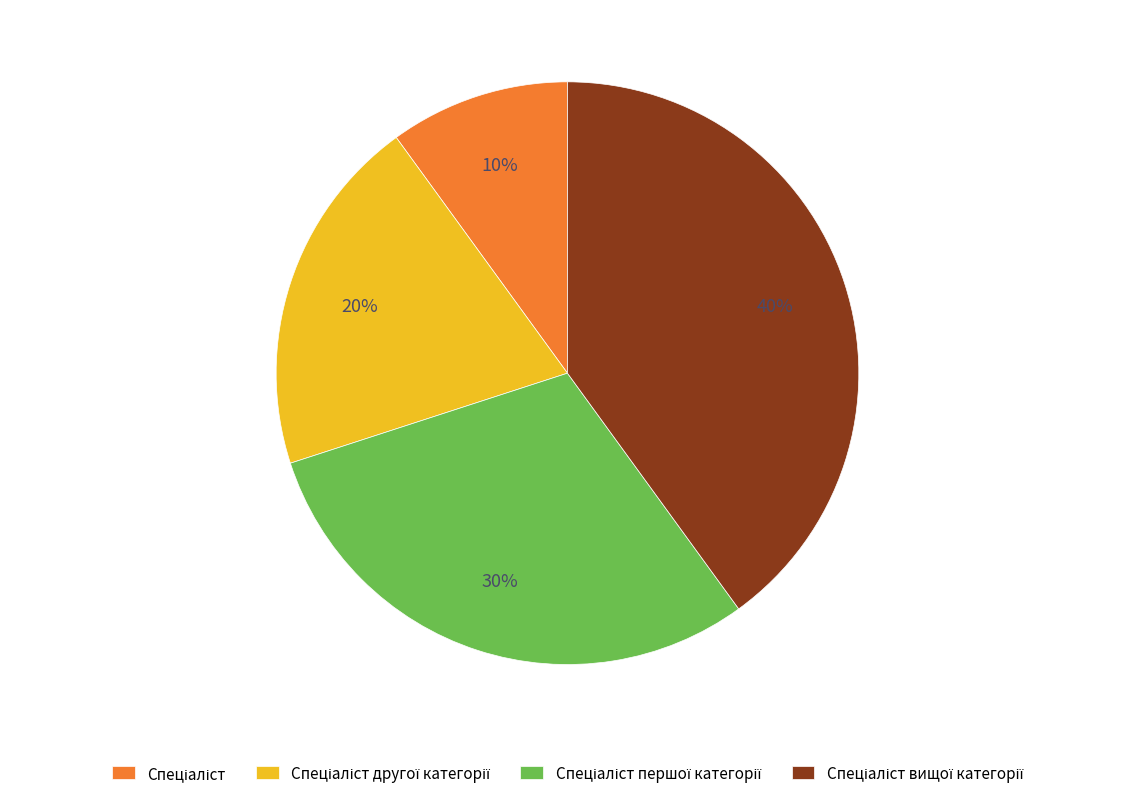

To the nearest percent, what is the average slice percentage?

25%